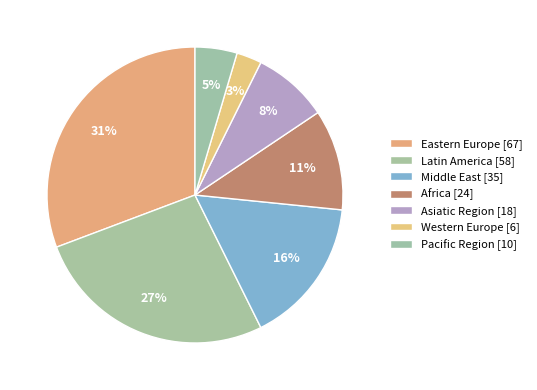

How many slices are in this pie chart?

7